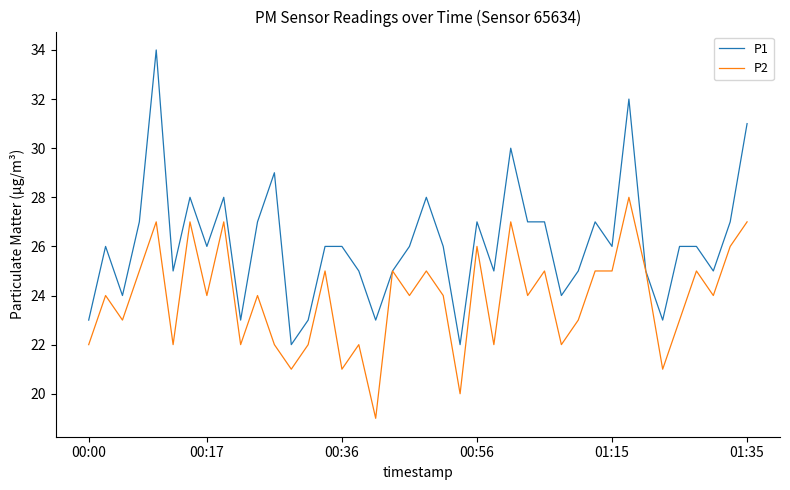

How many lines are shown in the chart?

2